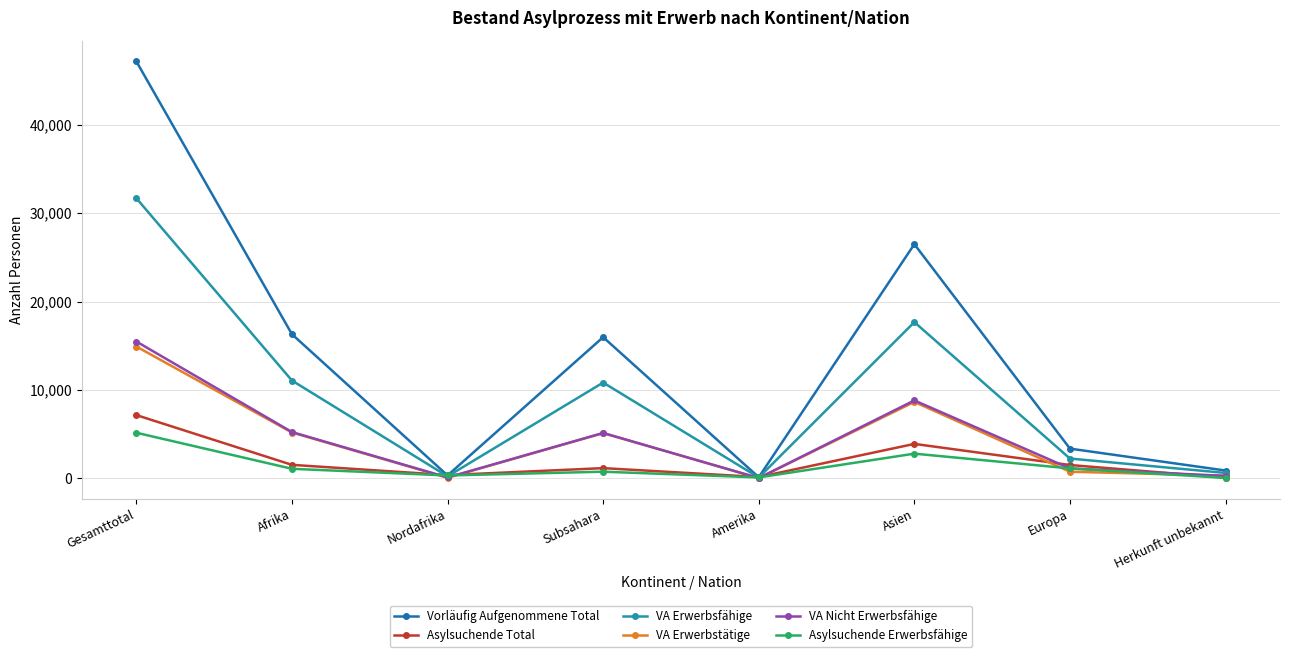

What is the difference between the highest and lowest values at Europa?

2614